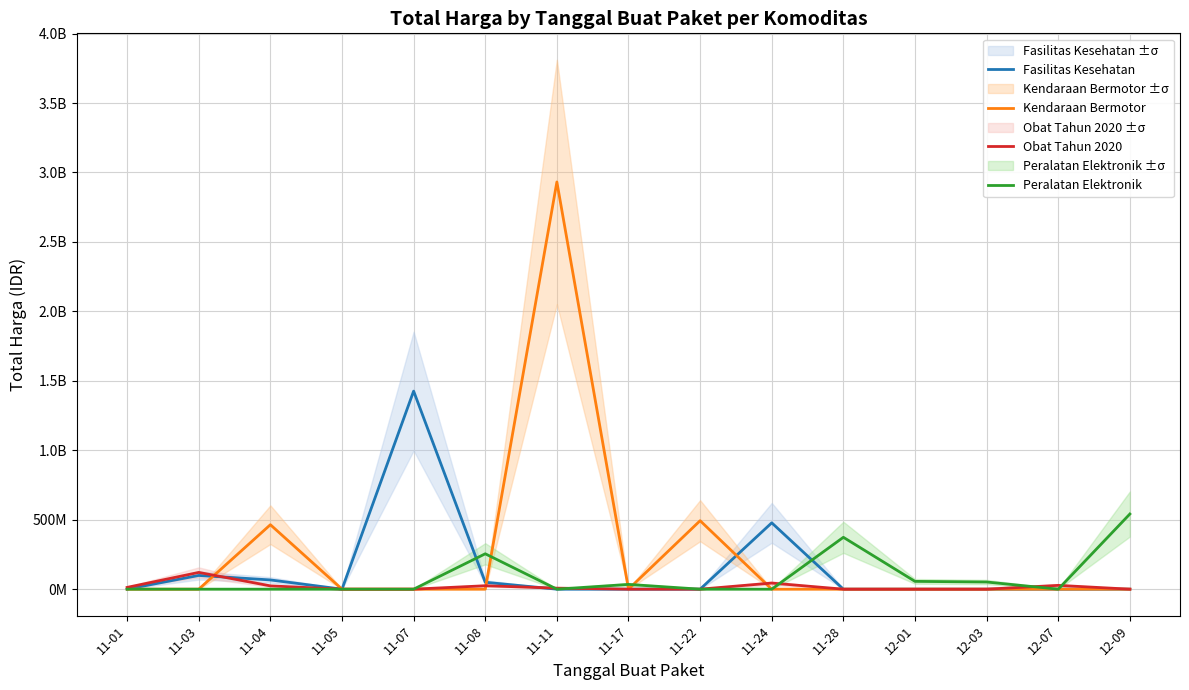

Is the value of Peralatan Elektronik at 12-07 greater than the value of Fasilitas Kesehatan at 11-01?

No